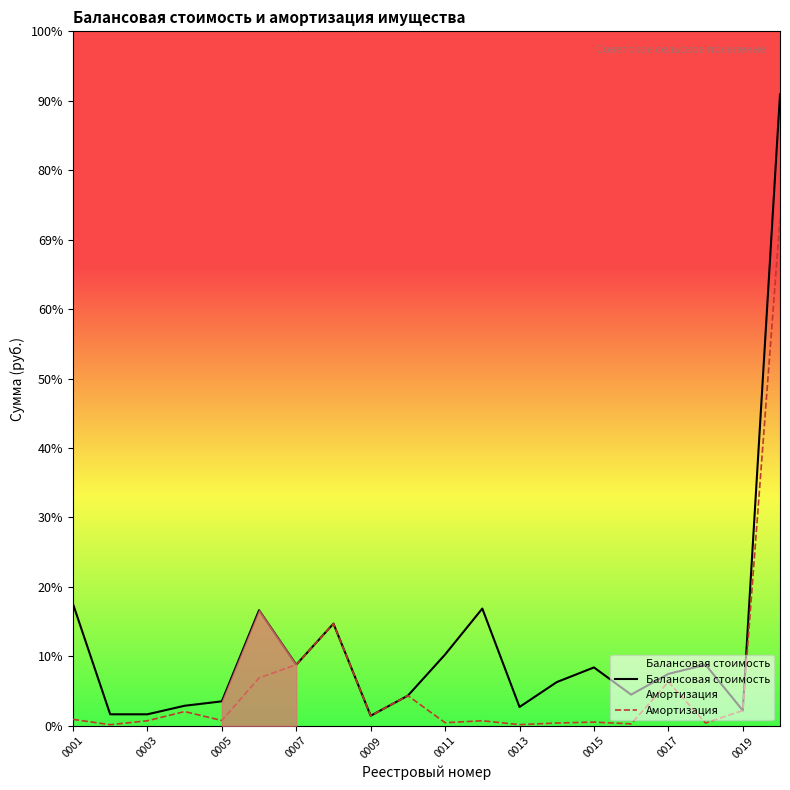

True or false: Амортизация and Балансовая стоимость cross at least once.

False